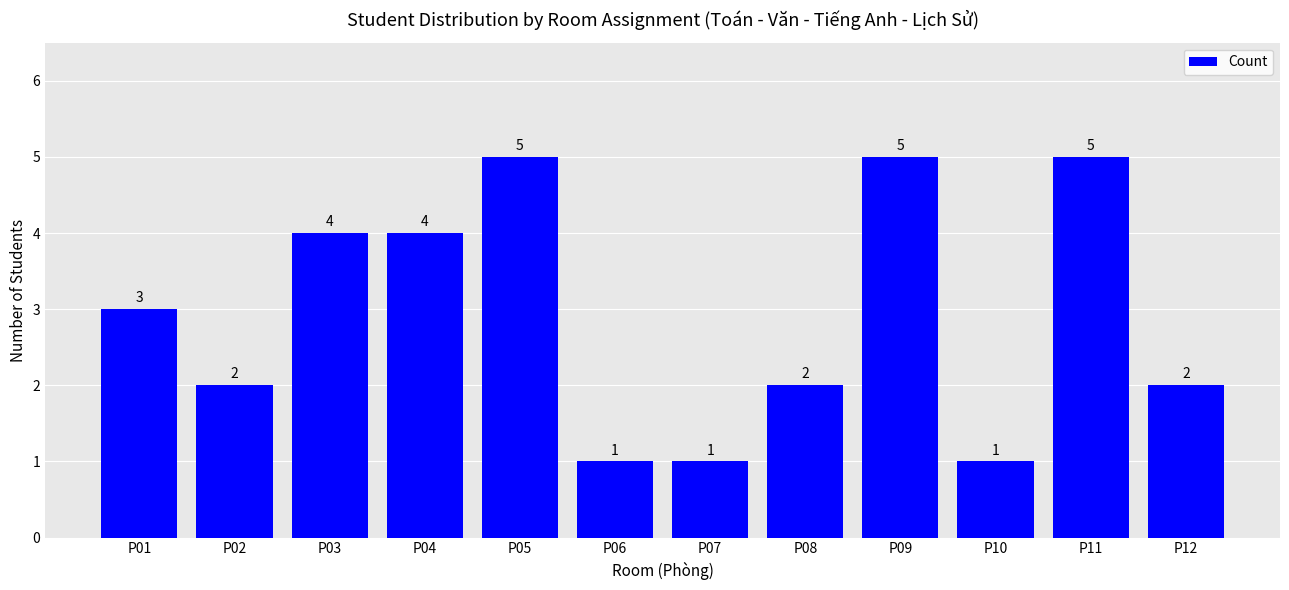

What is the change in value from P02 to P03?

+2